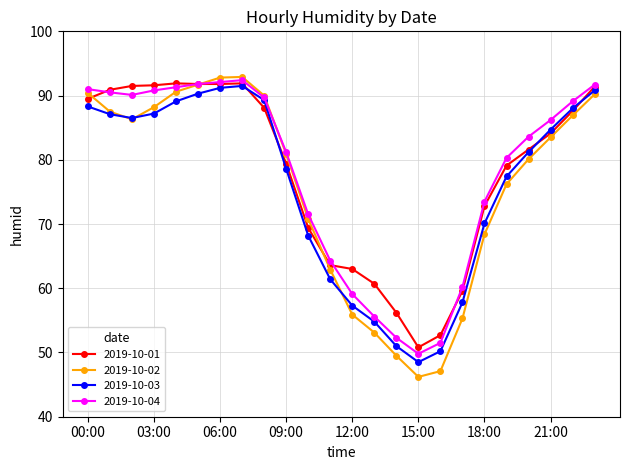

What is the value of the 2019-10-04 point at the 18th from the left?

60.2